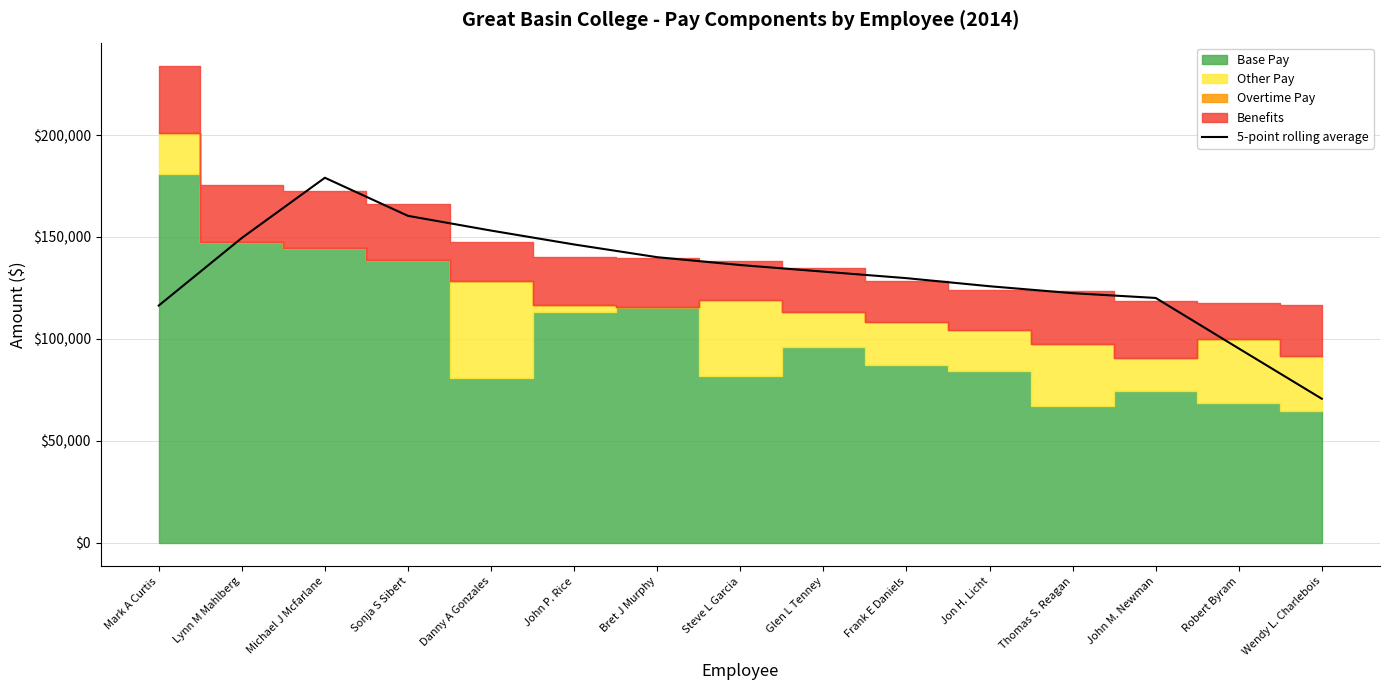

True or false: the data has more than 0 interior local peaks.

True